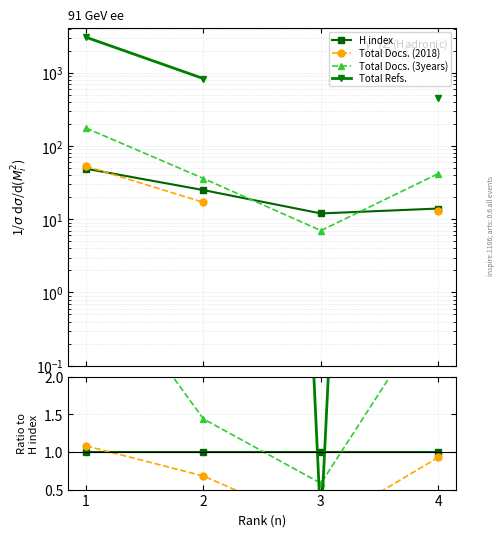

The value of H index at 2 is 1.3. True or false?

False